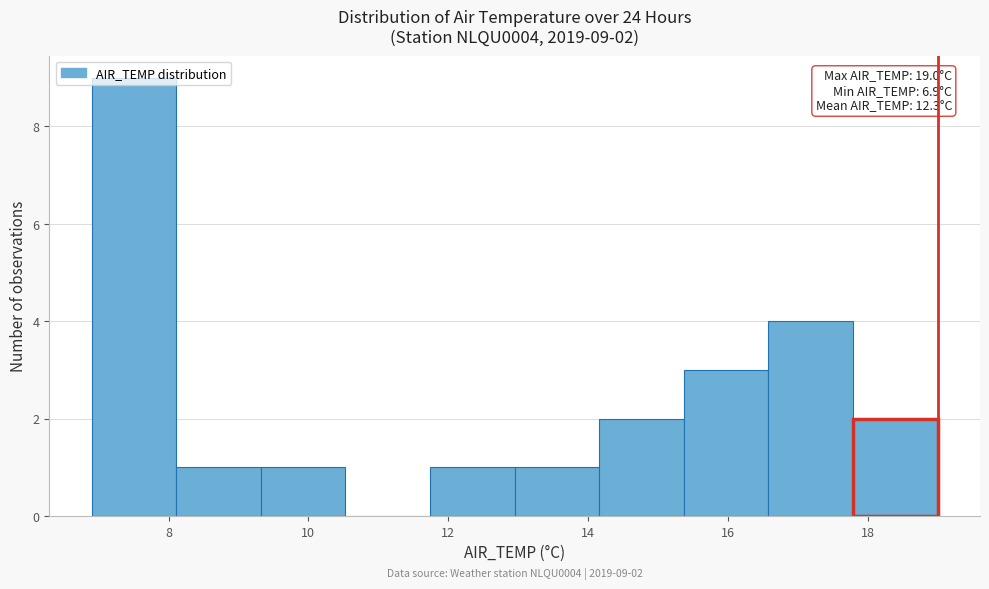

Which range on the x-axis has the tallest bar?

7.0 to 8.2